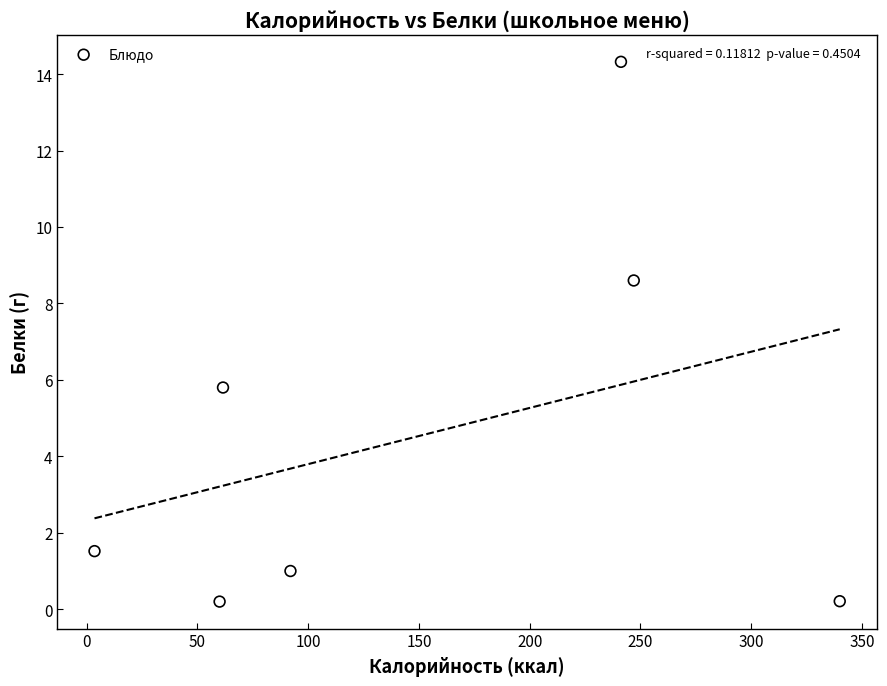

What Y value in the scatter plot is closest to 7?

5.8